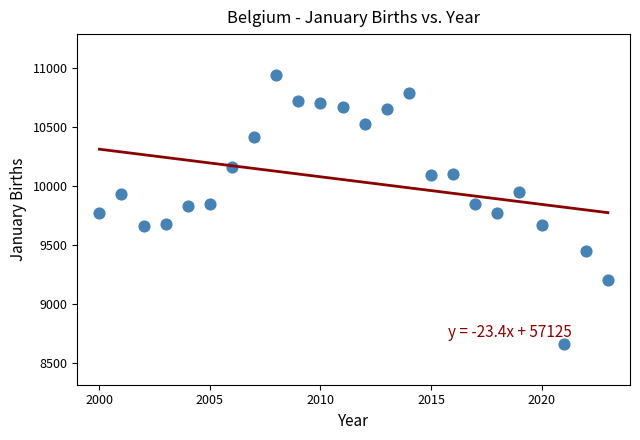

What is the range of Y values (max minus min)?

2287